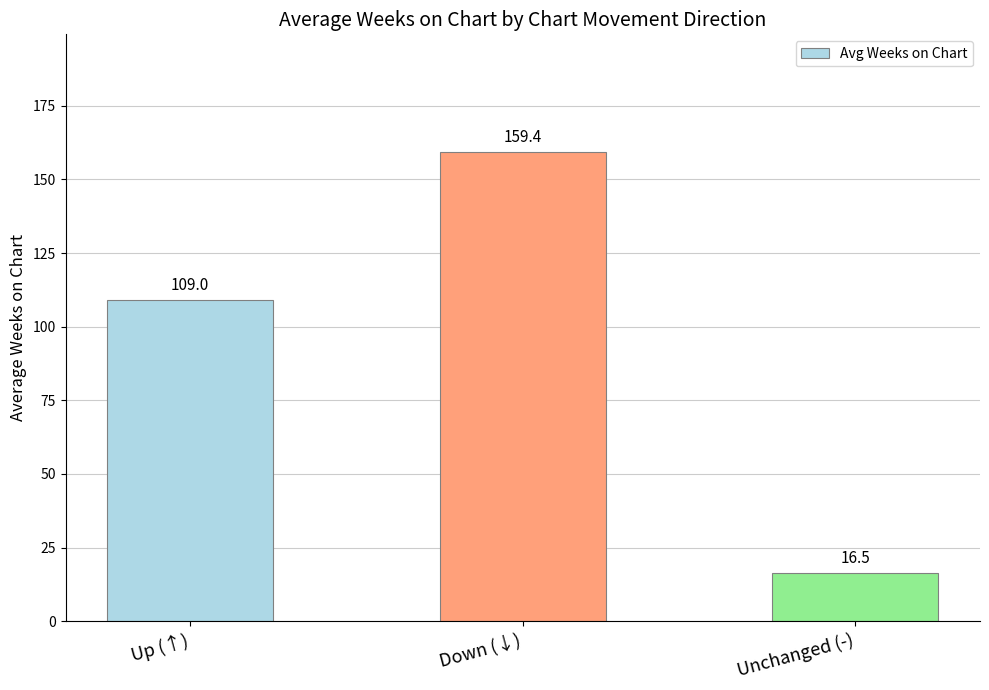

What position from the right is Down (↓)?

2